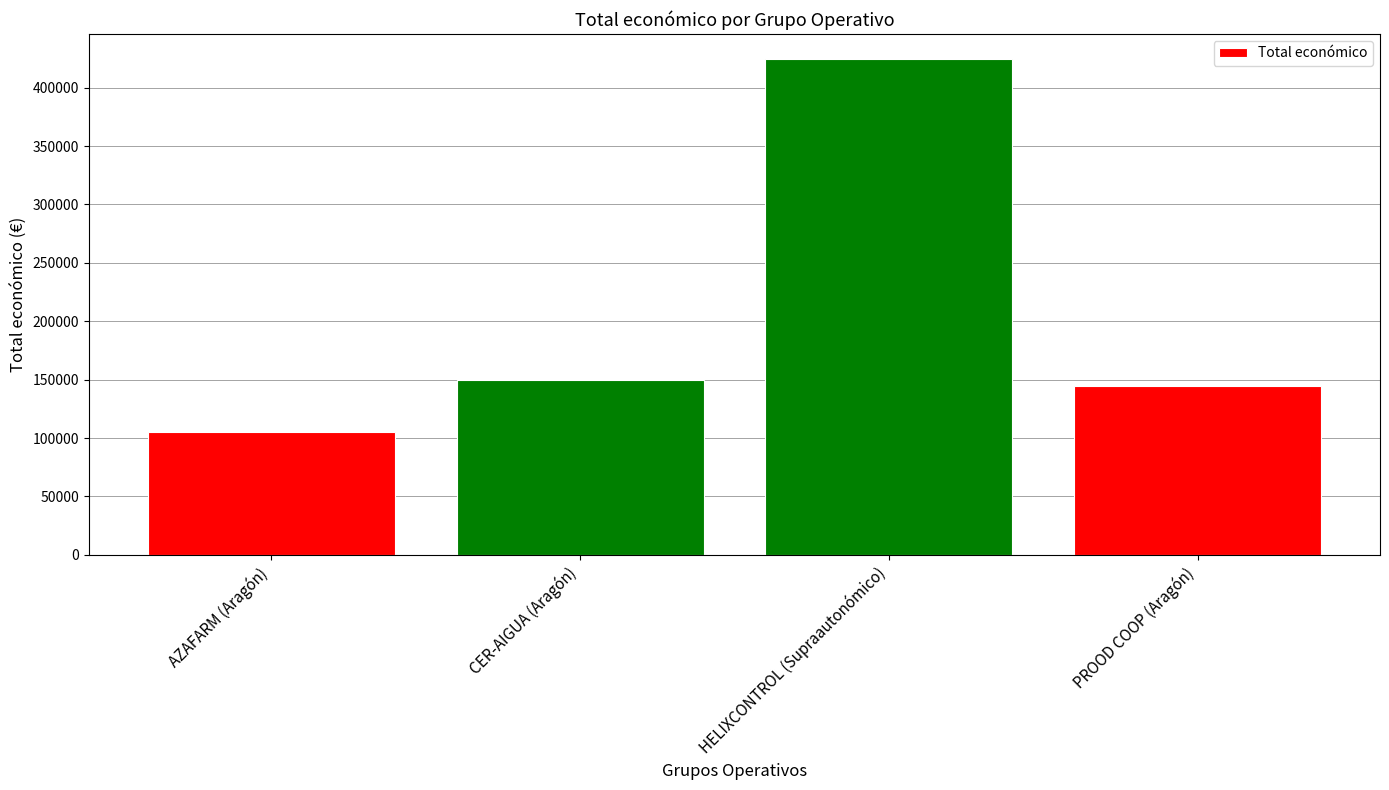

Reading left to right, what are all the values shown in this chart?

105516	150000	424720	145000